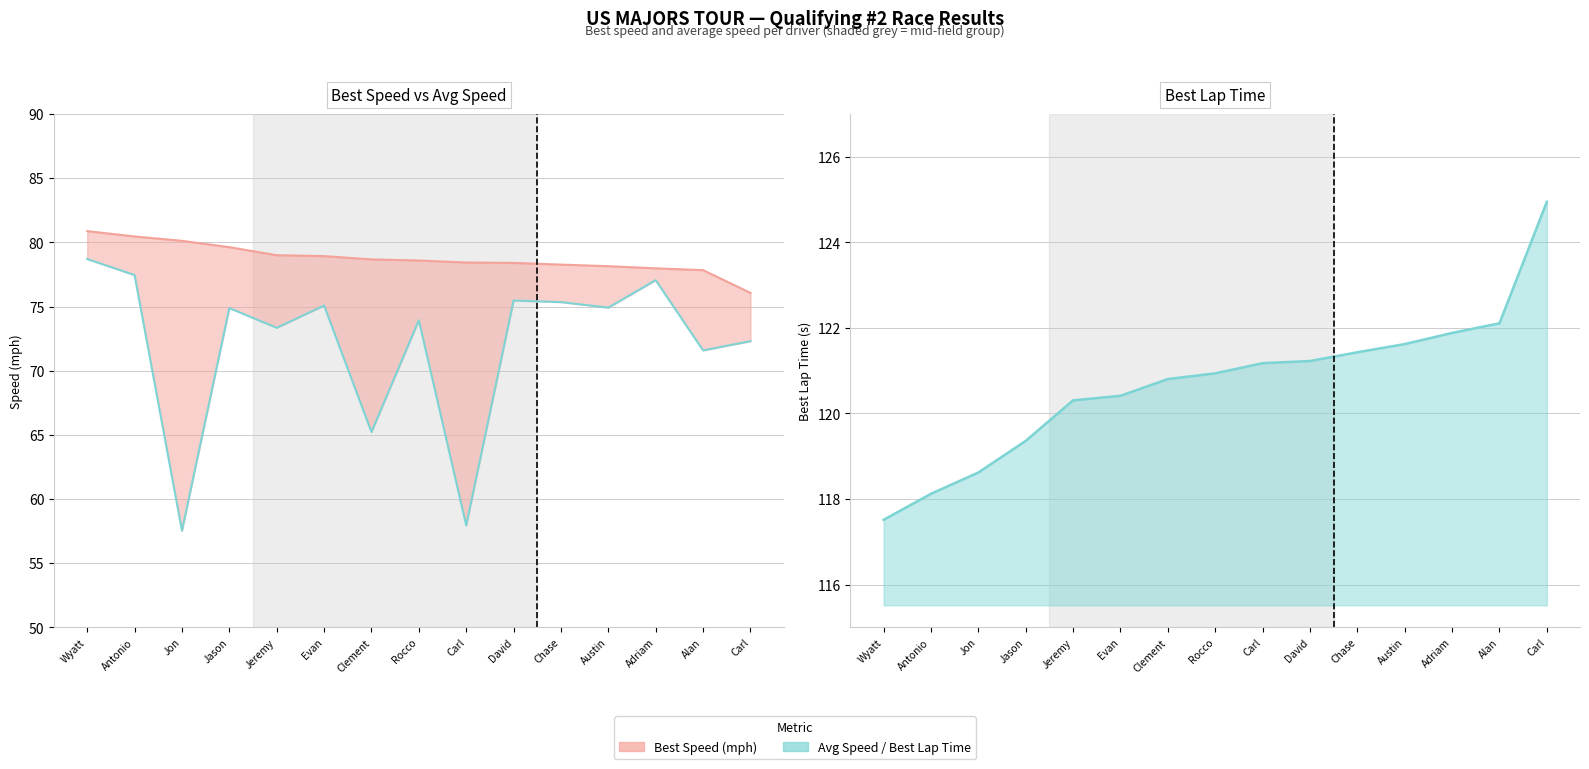

True or false: Best Speed and Average Speed intersect in this chart.

False